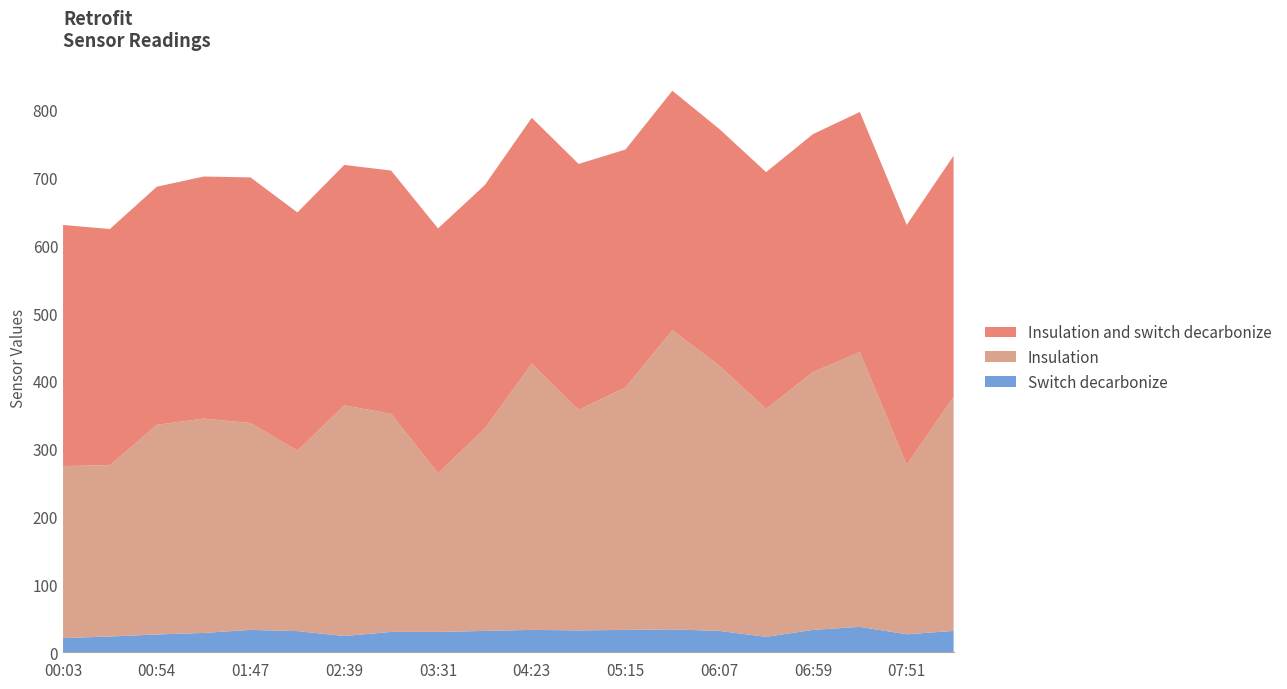

What is the minimum value for Switch decarbonize?

21.0